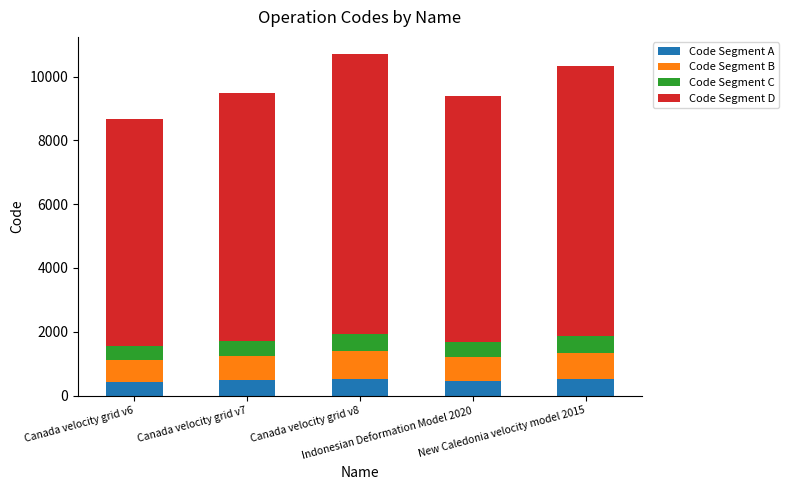

What is the maximum value for Code Segment A?

535.4